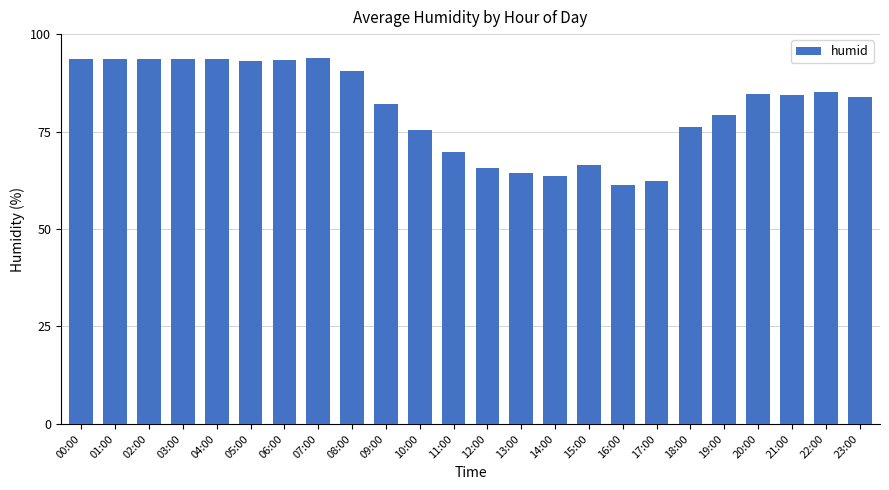

What position from the left is 07:00?

8